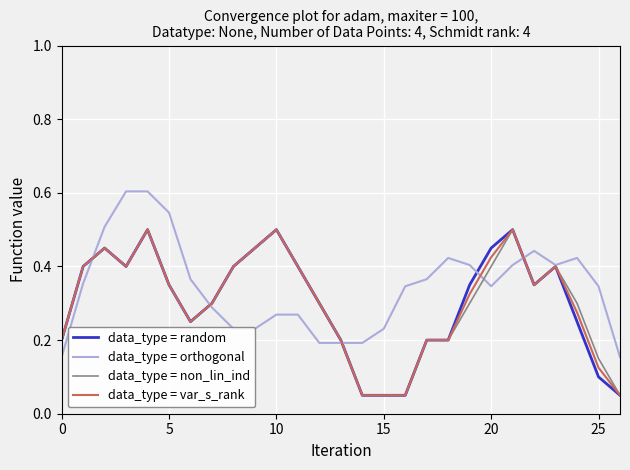

What is the maximum value for data_type = orthogonal?

0.6